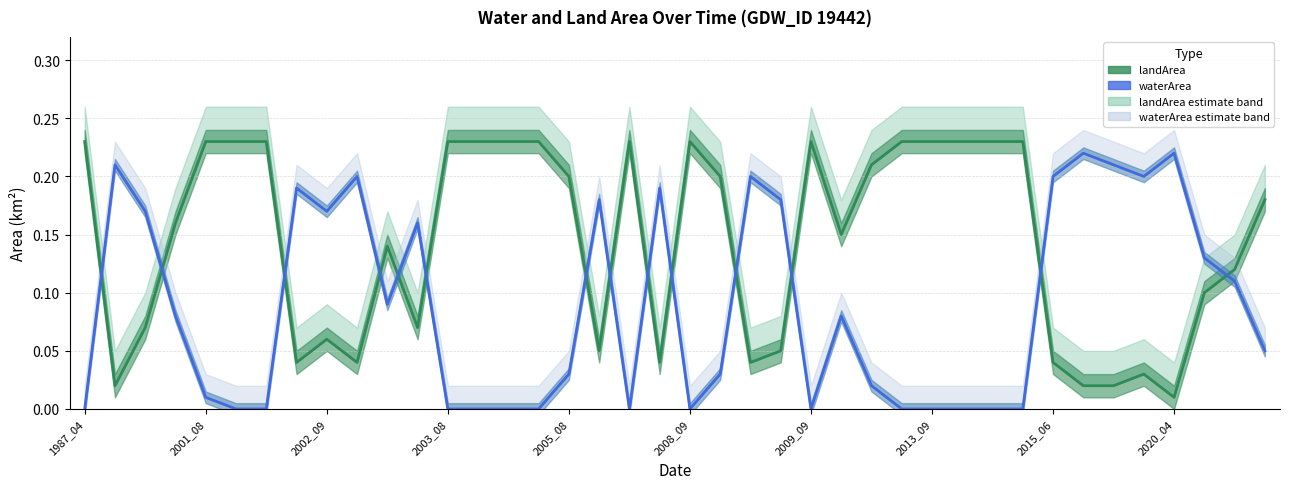

What position from the right is 27?

13